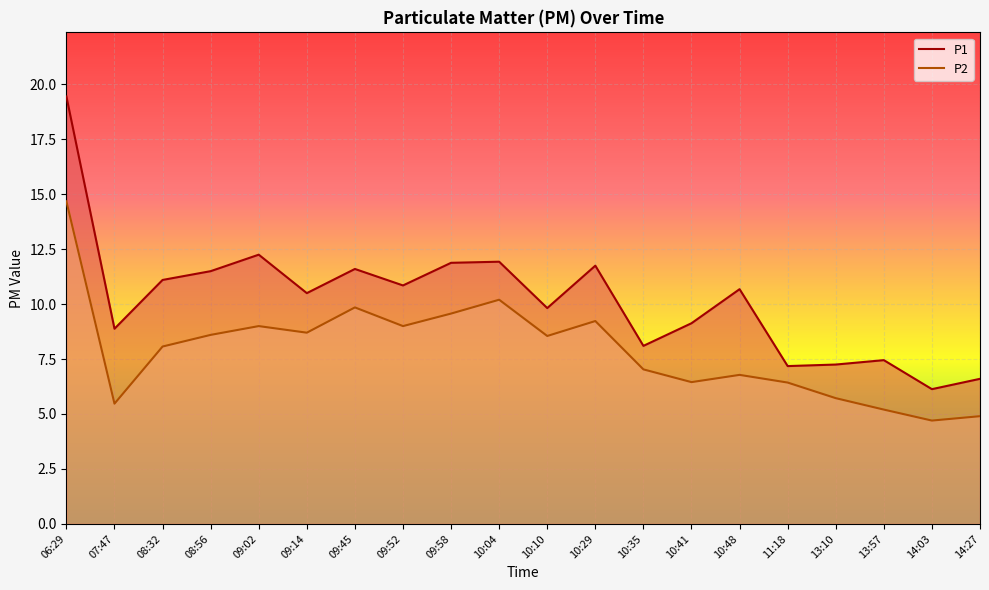

Which category has the lowest value across all series?

14:03